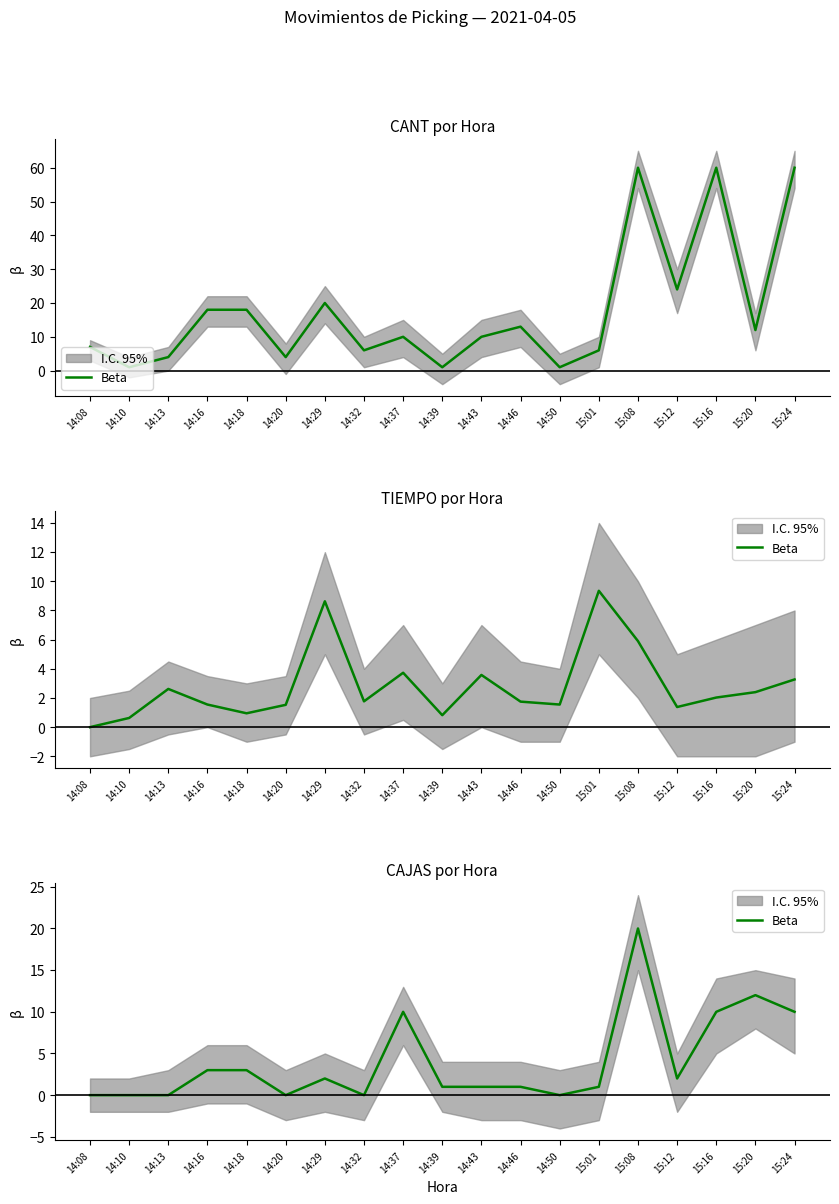

What is the ratio of the value at 14:43 to the value at 14:29?

0.5